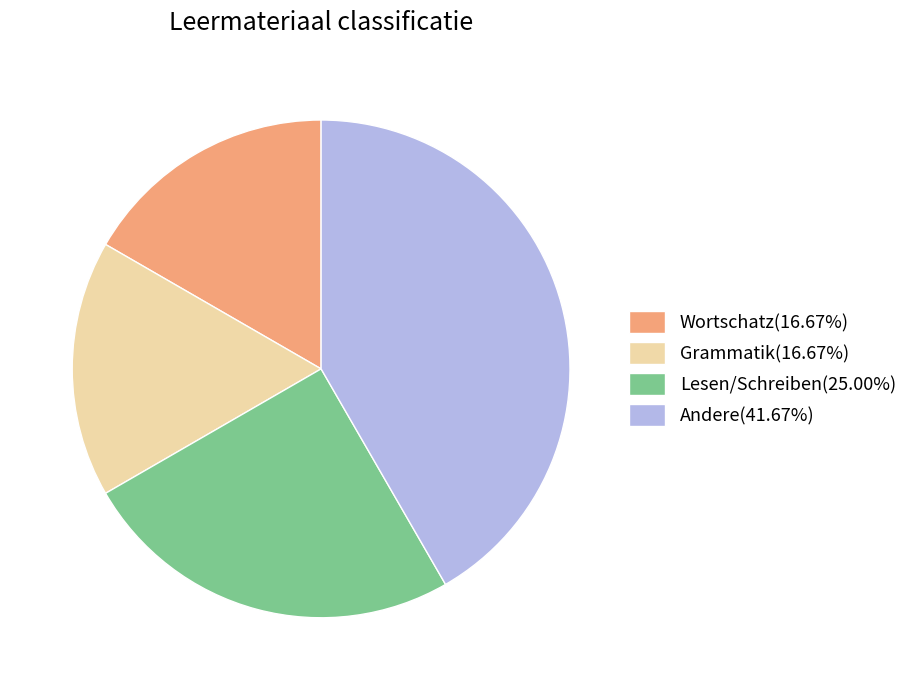

Approximately how many times larger is the value at Grammatik(16.67%) compared to Andere(41.67%)?

0.4